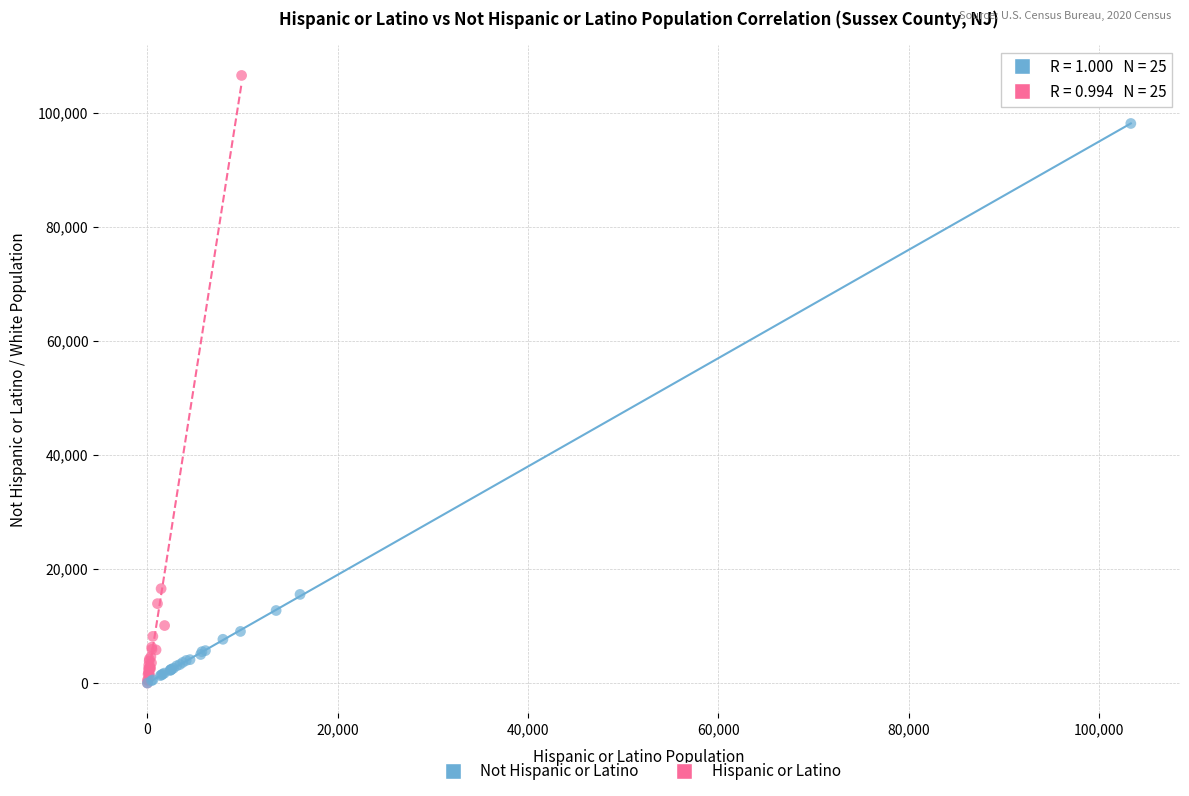

Which series reaches the maximum Y coordinate?

Hispanic or Latino